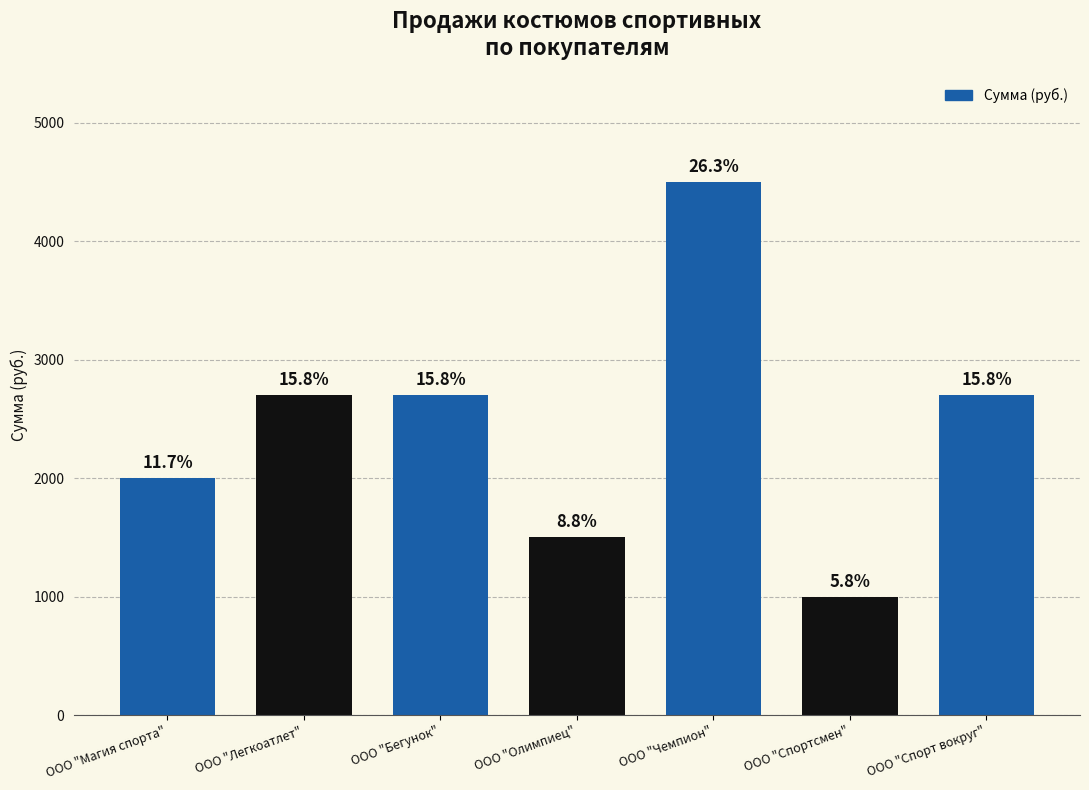

The value at ООО "Магия спорта" is 3533. True or false?

False